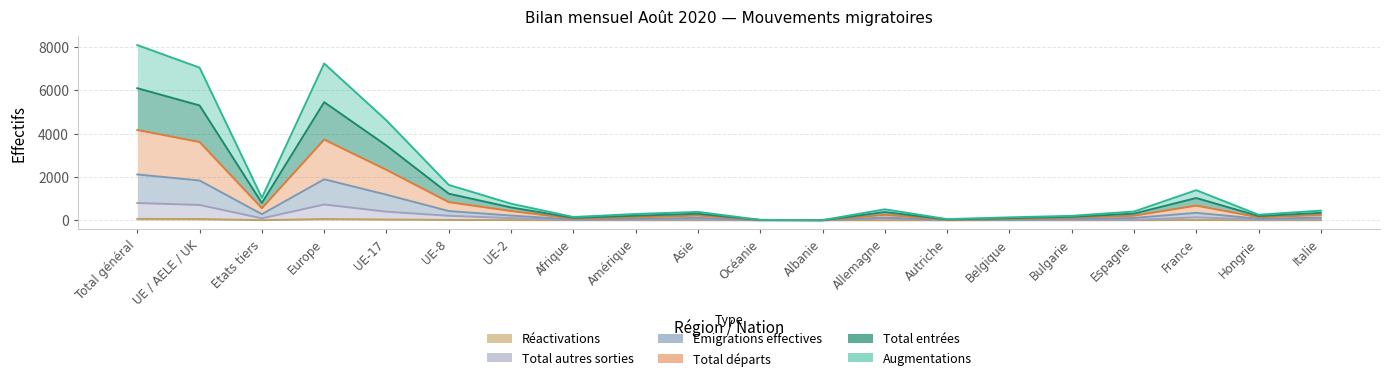

What is the sum of all Total entrées values?

26124